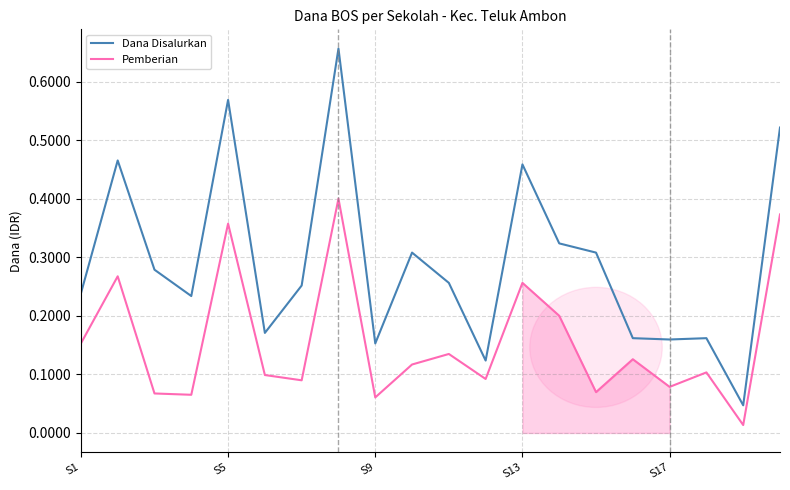

What is the total value across all series at 13?

0.5